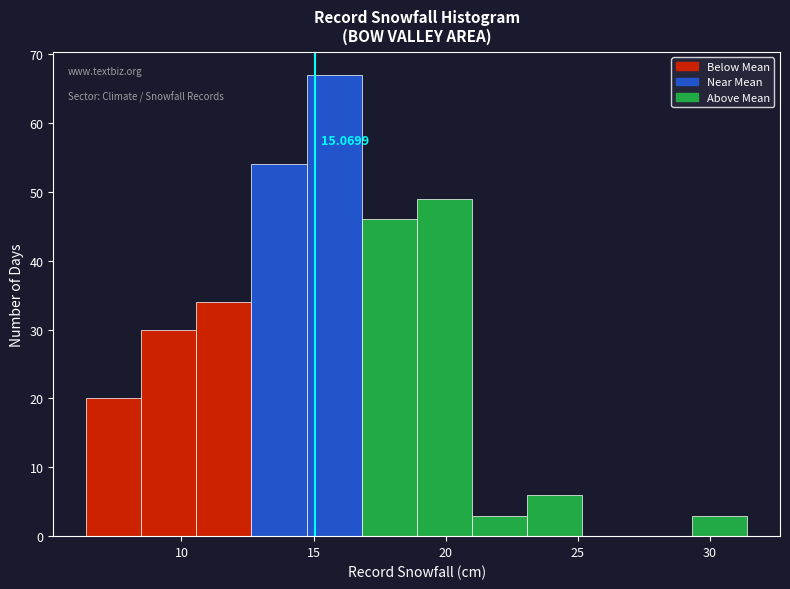

Over which range of the x-axis is the bar tallest?

14.5 to 17.0